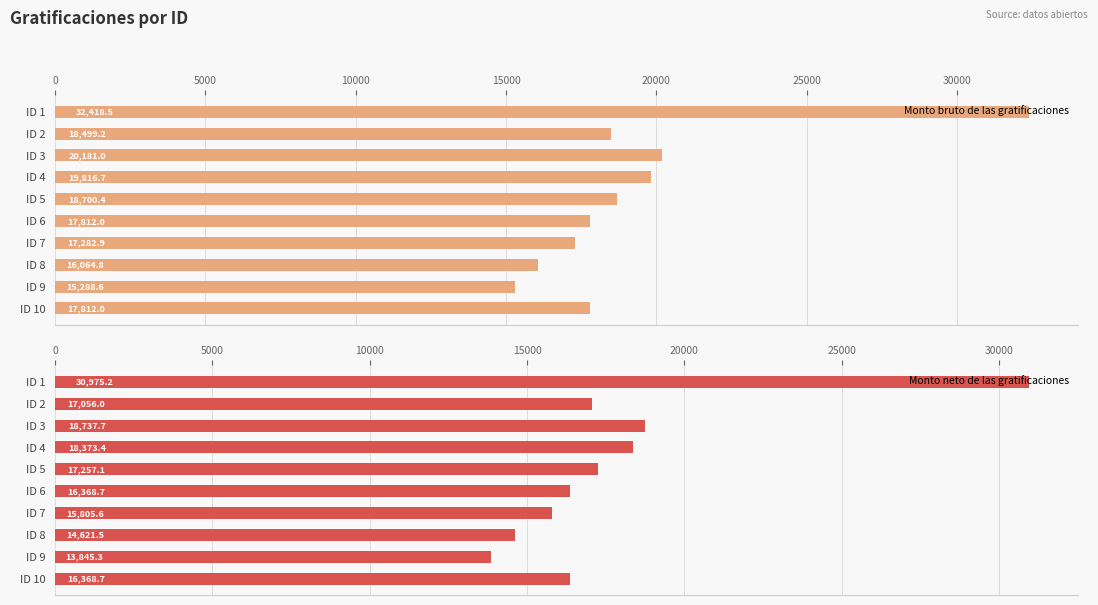

The value of Monto bruto de las gratificaciones at ID 3 is 28027.1. True or false?

False